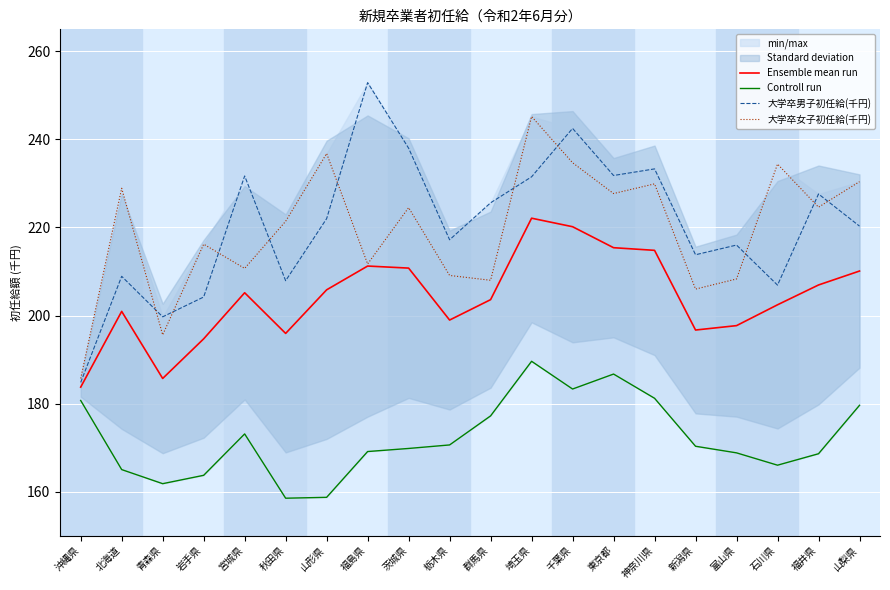

The value of 大学卒男子初任給(千円) at 群馬県 is 225.6. True or false?

True